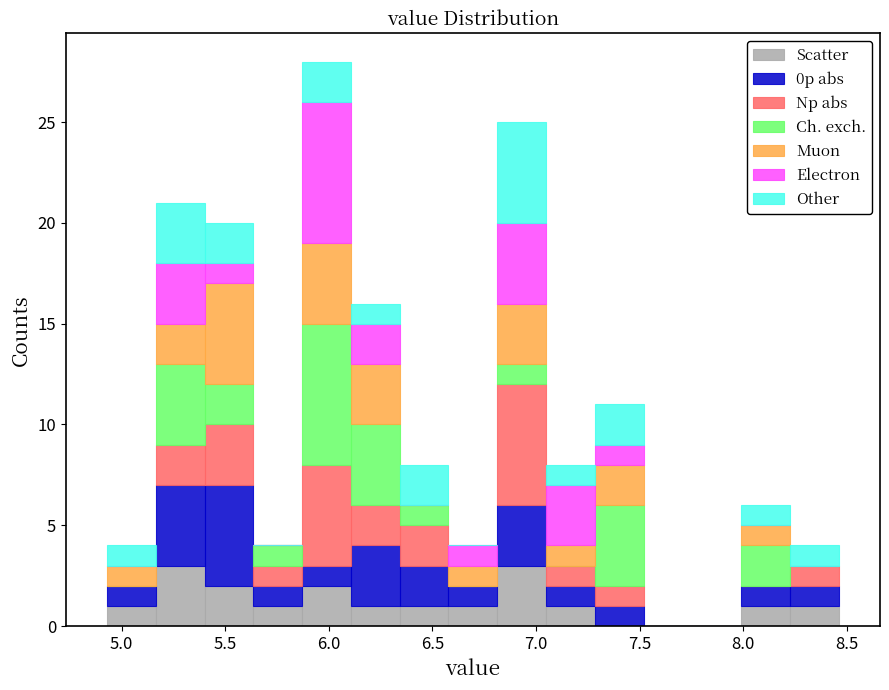

What is the total height of the stacked bar covering 6.80 to 7.05 on the x-axis? Neither the bar edges nor the heights are printed on the chart, so give them approximately, as read against the axes.

25